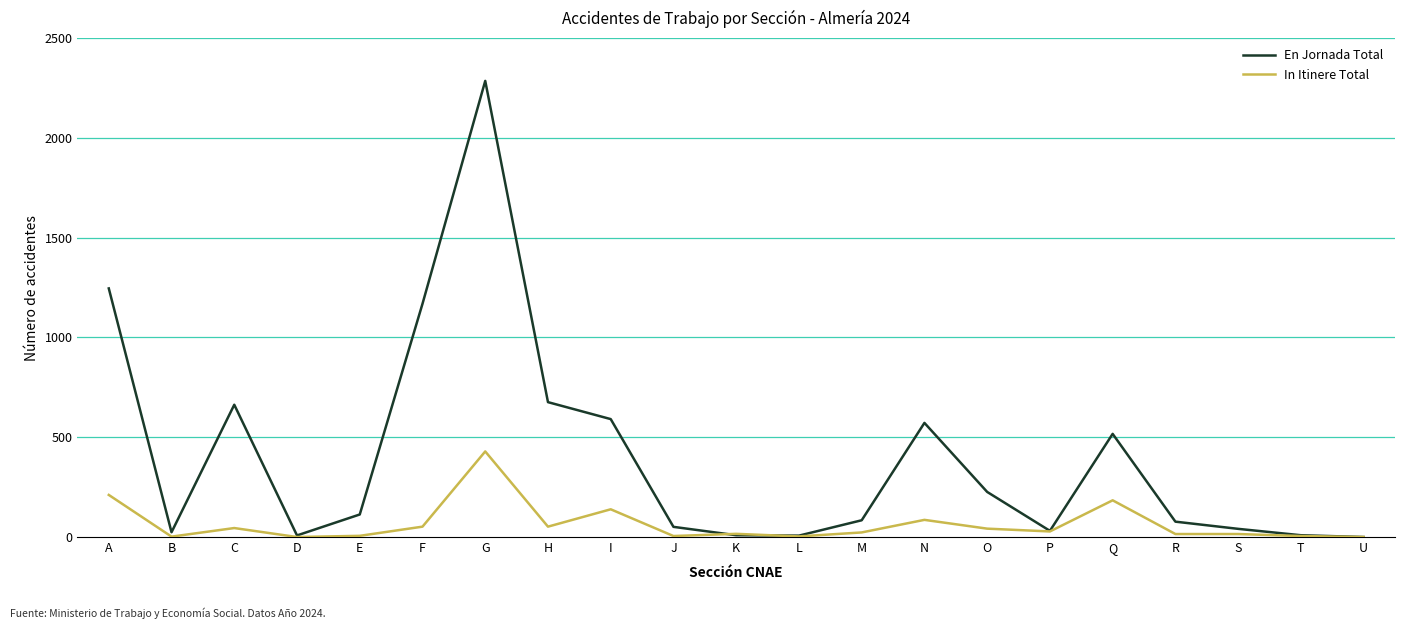

What is the spread (max minus min) of values at H?

624